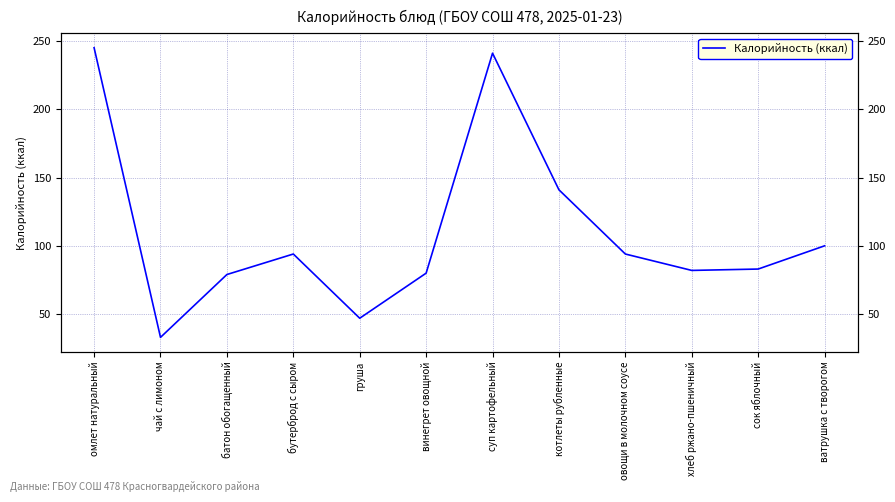

What is the ratio of the value at суп картофельный to the value at батон обогащенный?

3.1